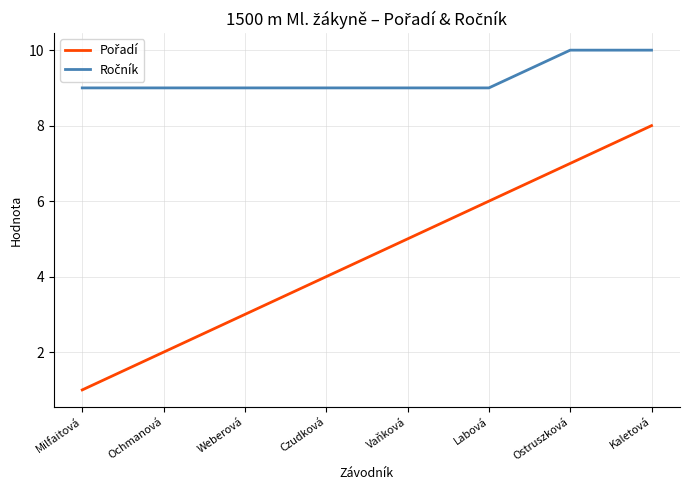

What position from the right is Czudková?

5